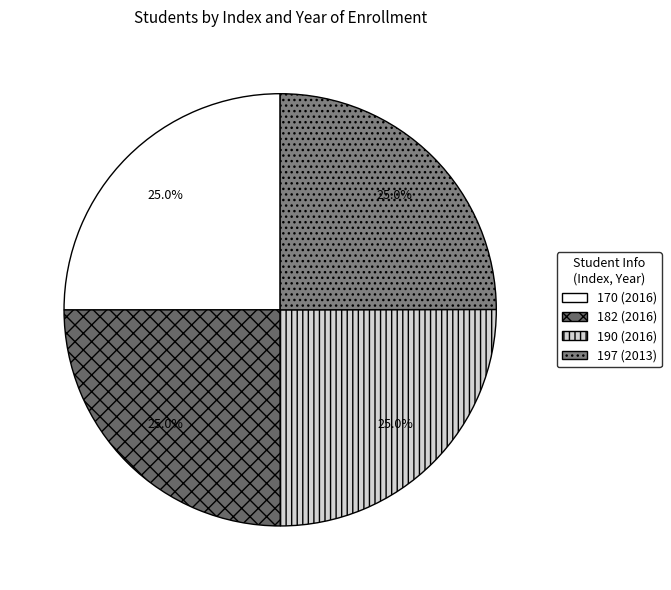

Count the number of slices in the pie.

4